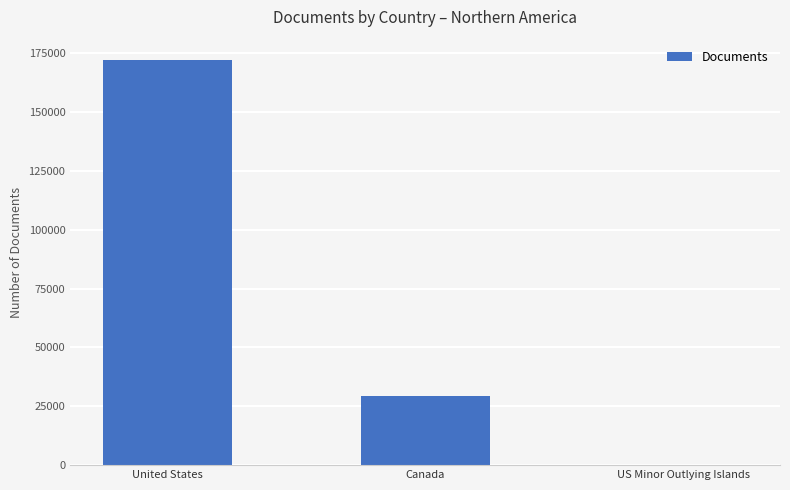

How many data points does each series have?

3